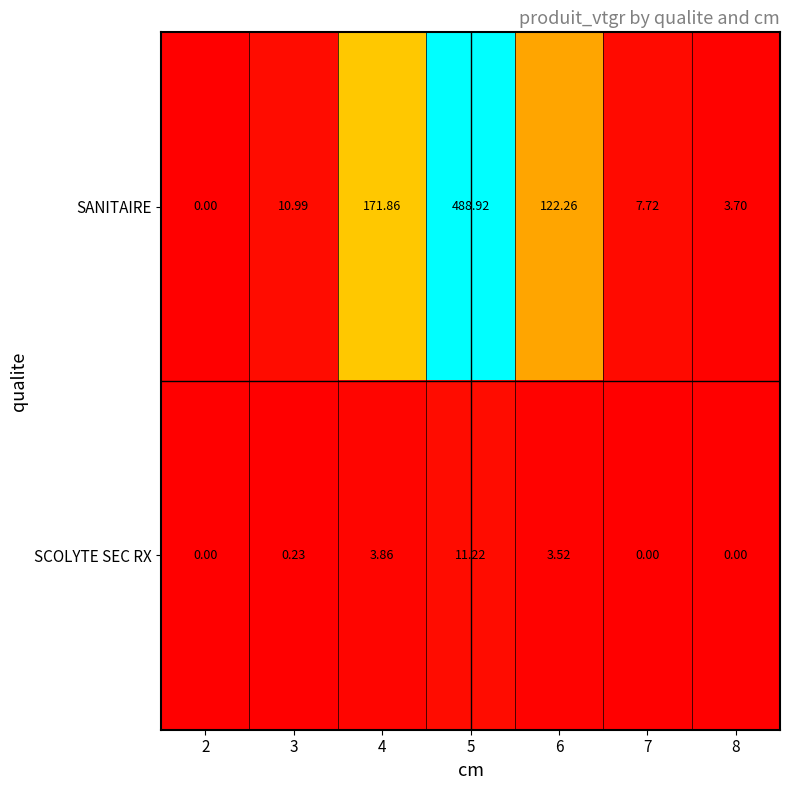

Which series has the largest total across all categories?

SANITAIRE